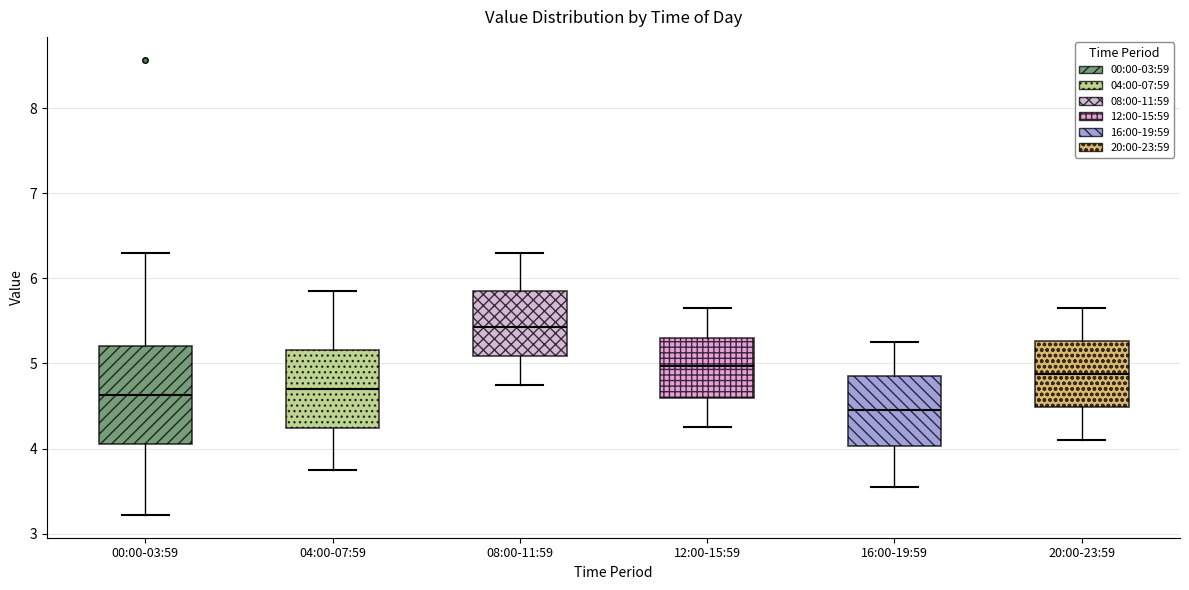

Comparing the boxes themselves (not the whiskers), which one is the tallest?

00:00-03:59